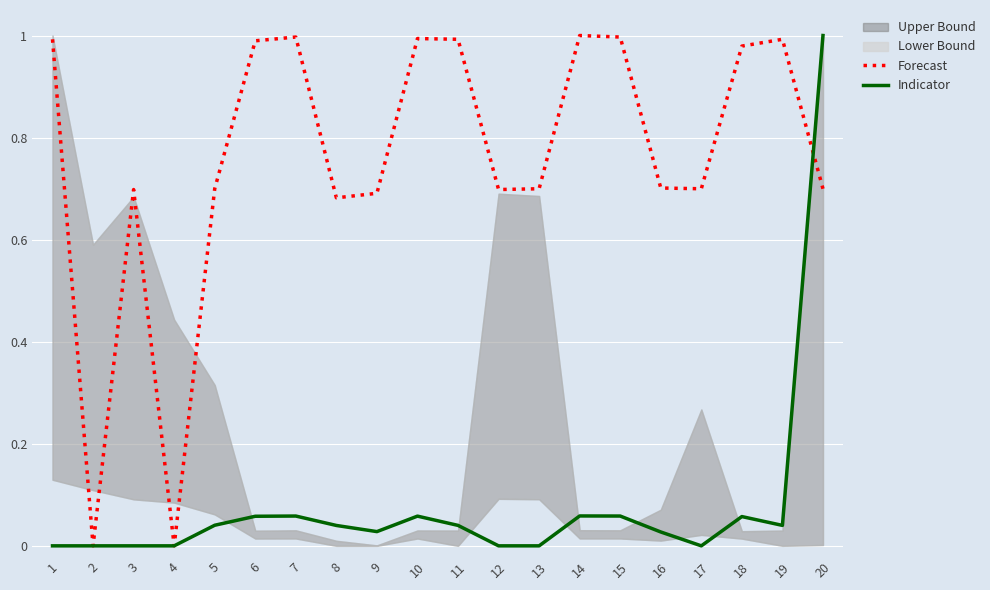

Rank the series by their maximum value, from lowest to highest.

Forecast, Indicator